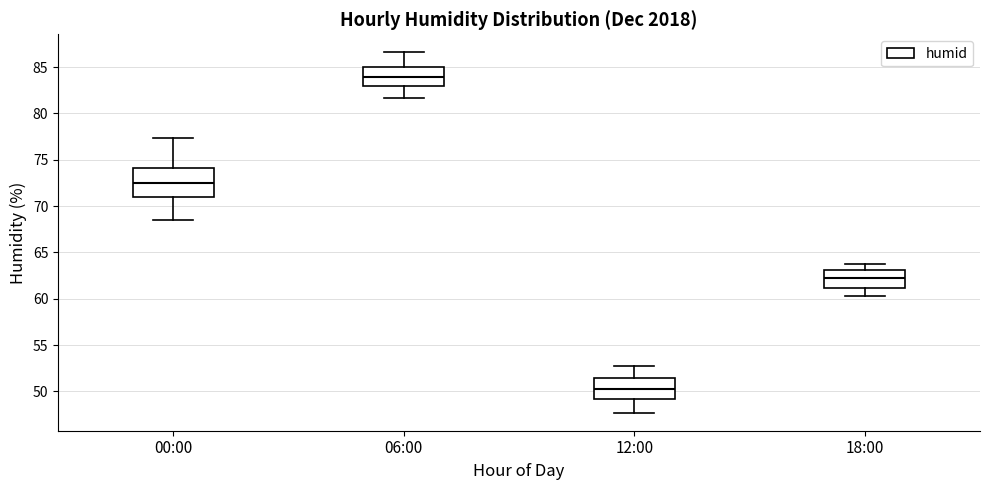

Comparing the boxes themselves (not the whiskers), which one is the tallest?

00:00